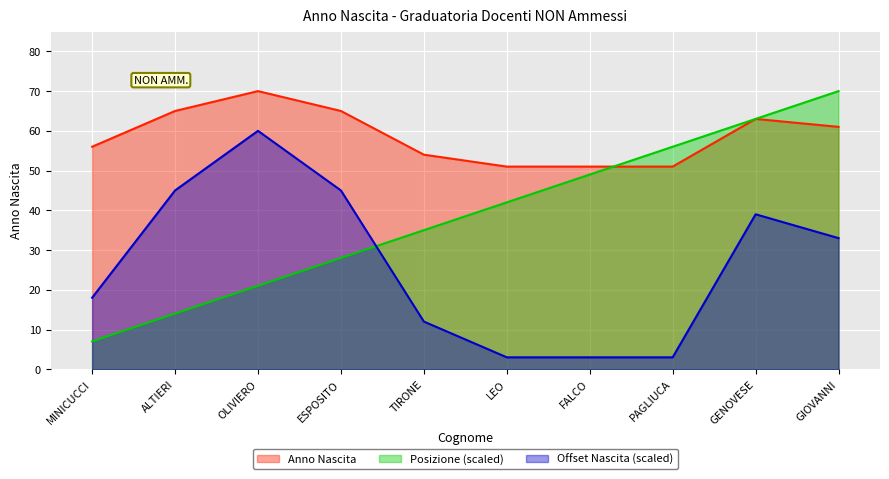

True or false: there are more than 0 points higher than both neighbors.

True